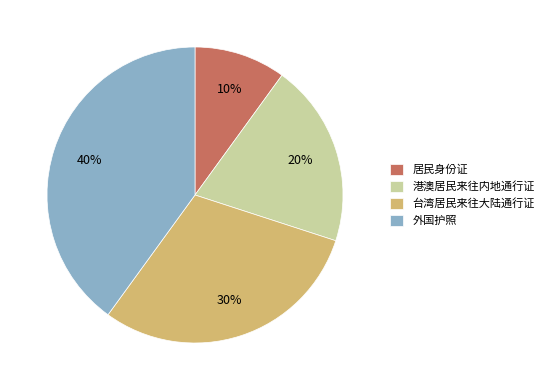

Rank the categories by value from highest to lowest.

外国护照, 台湾居民来往大陆通行证, 港澳居民来往内地通行证, 居民身份证